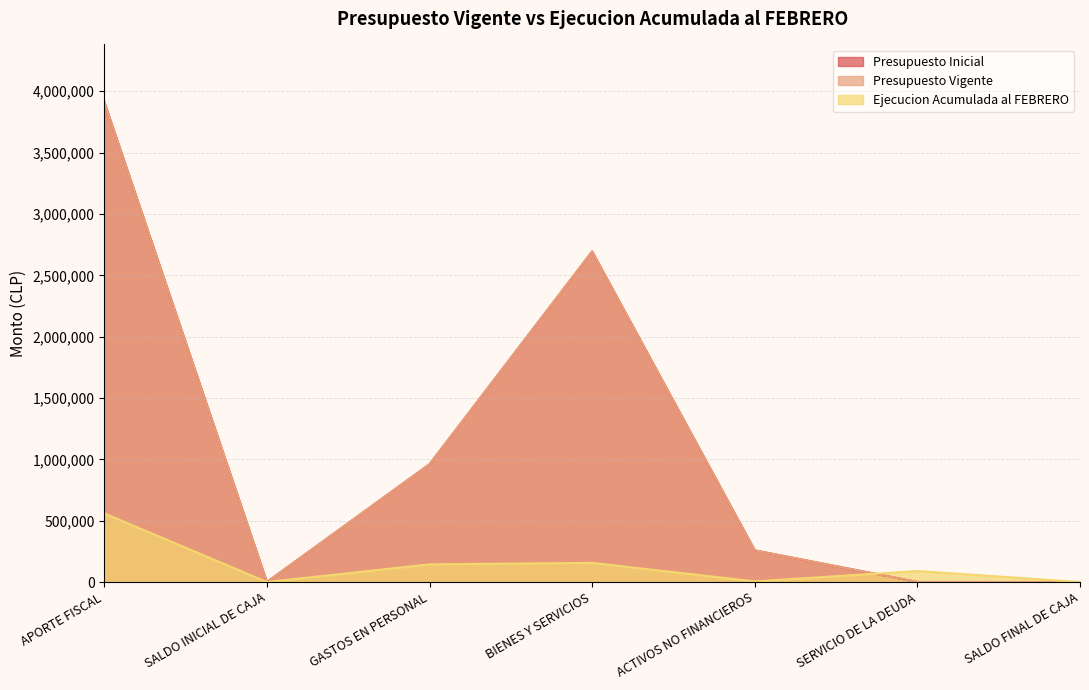

At which label does Ejecucion Acumulada al FEBRERO reach its minimum?

SALDO INICIAL DE CAJA